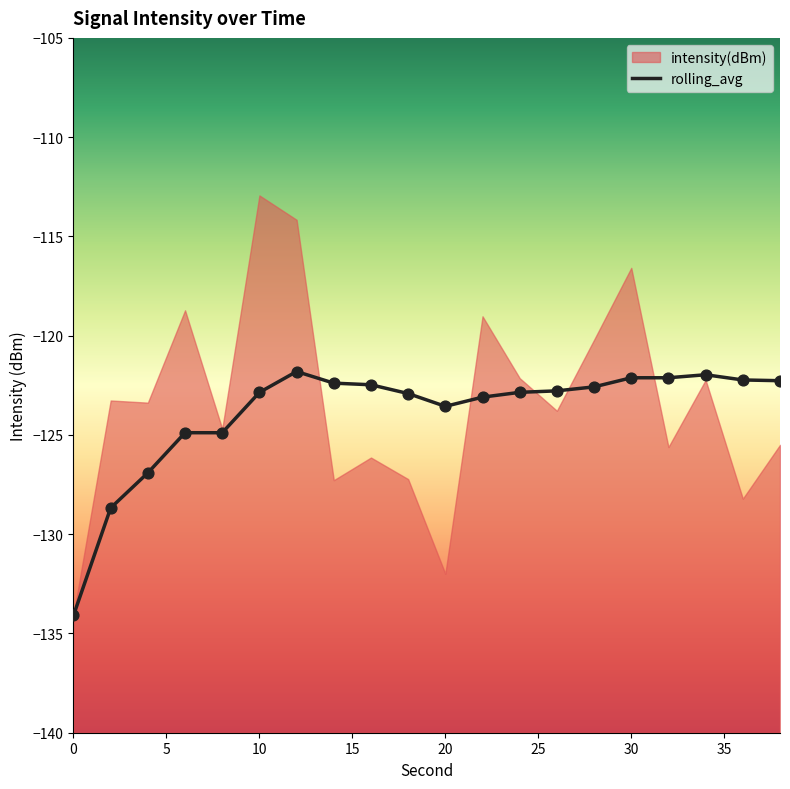

Between 18 and 12, which is larger?

12